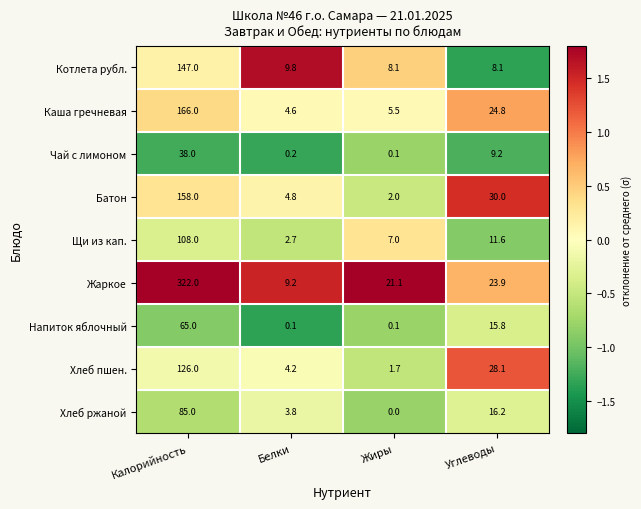

At which label does Хлеб пшен. reach its minimum?

Жиры